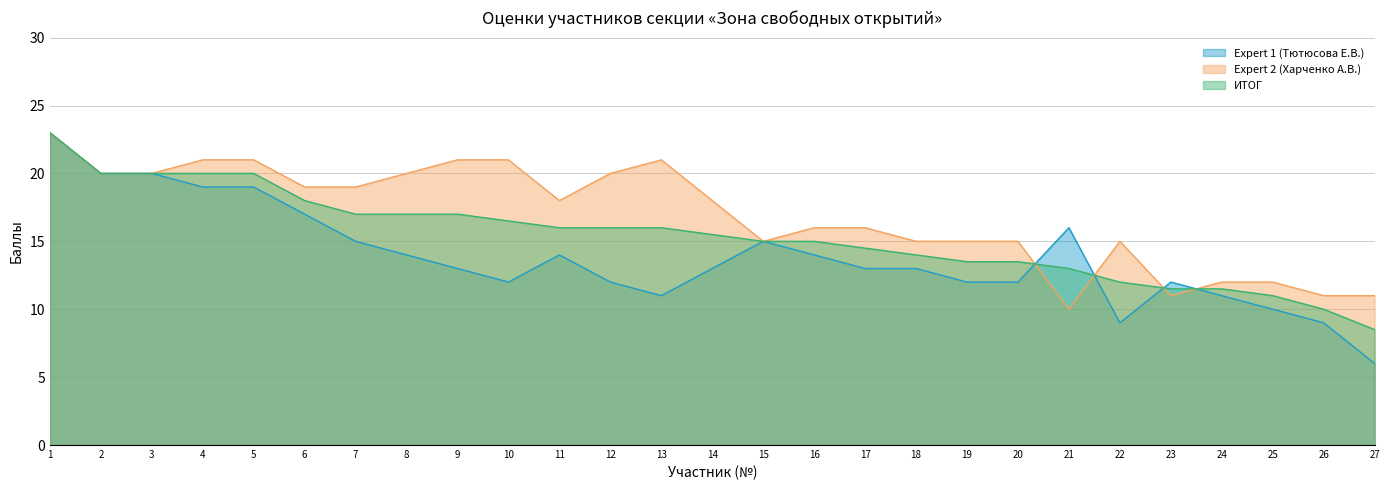

What is the sum of all ИТОГ values?

415.0